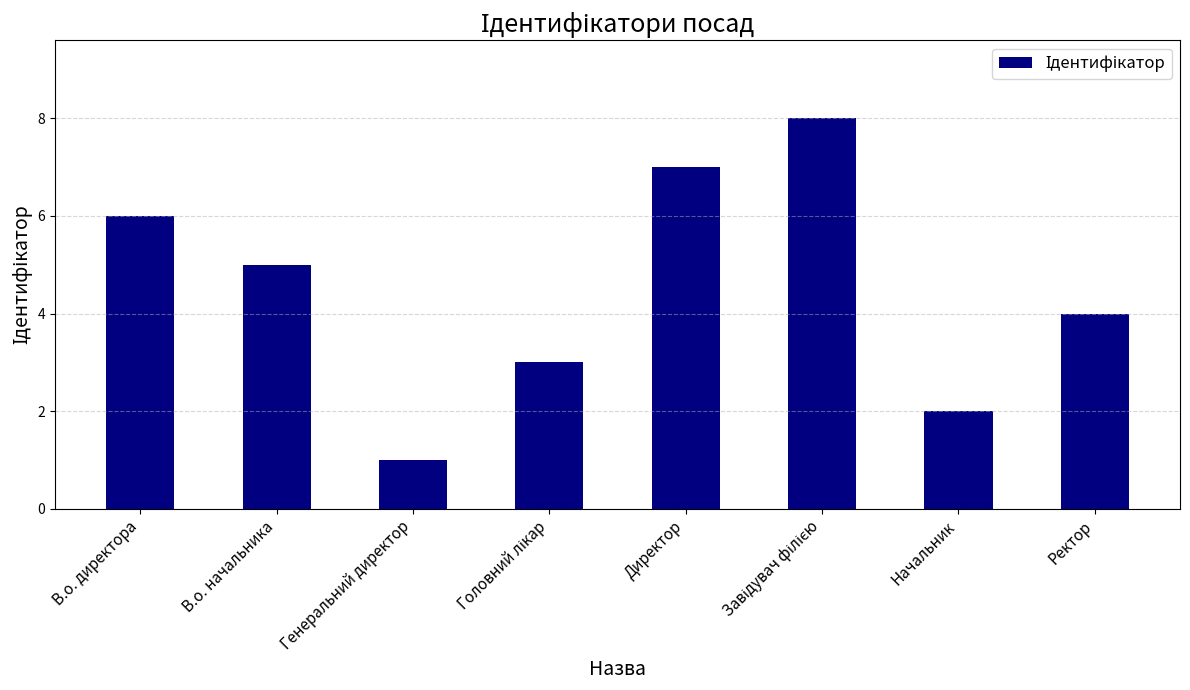

What is the label of the 1st bar from the right?

Ректор